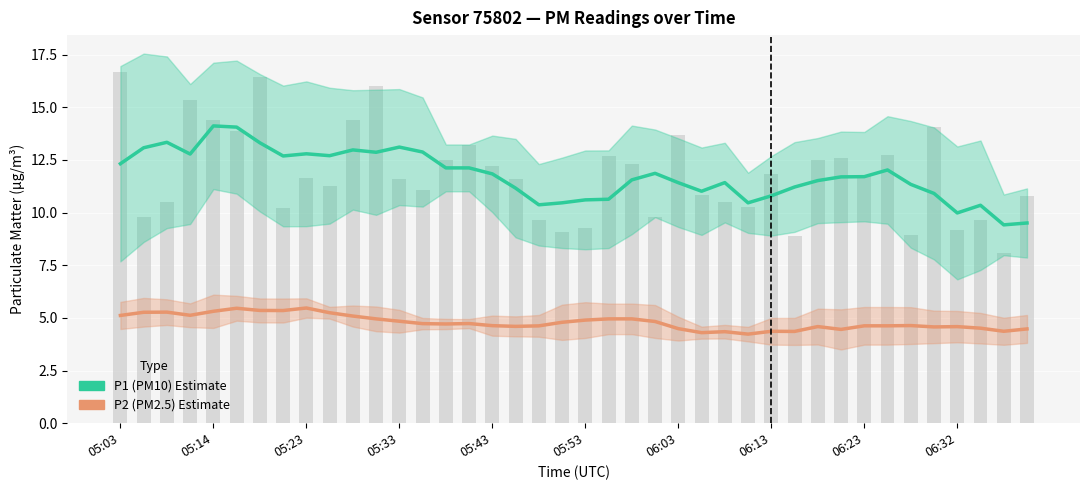

Between 30 and 37, which series saw the biggest shift?

P1 (PM10) Estimate